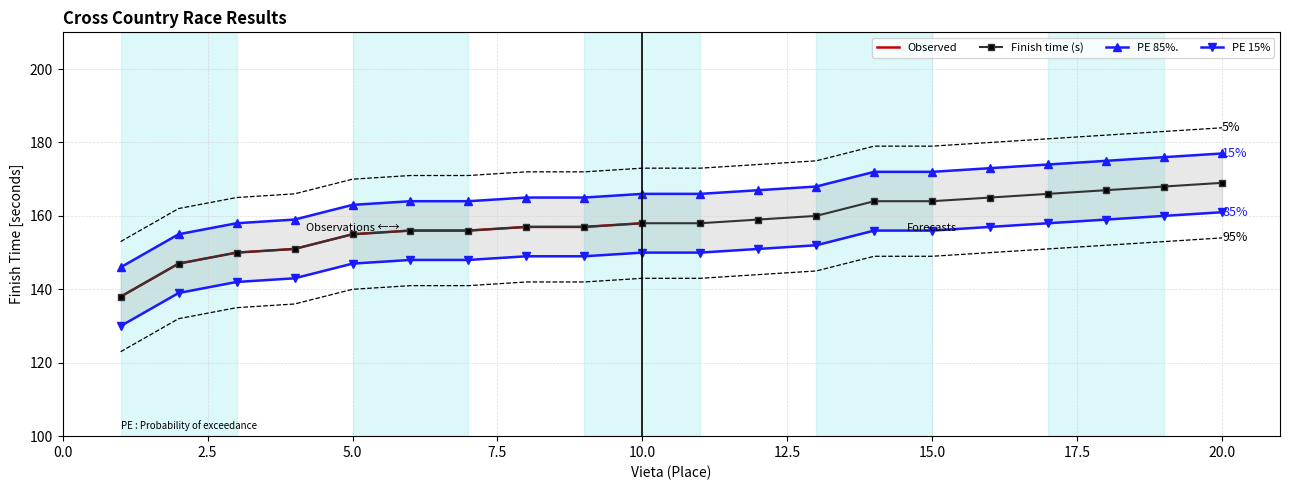

True or false: Vieta and finish_seconds intersect in this chart.

False